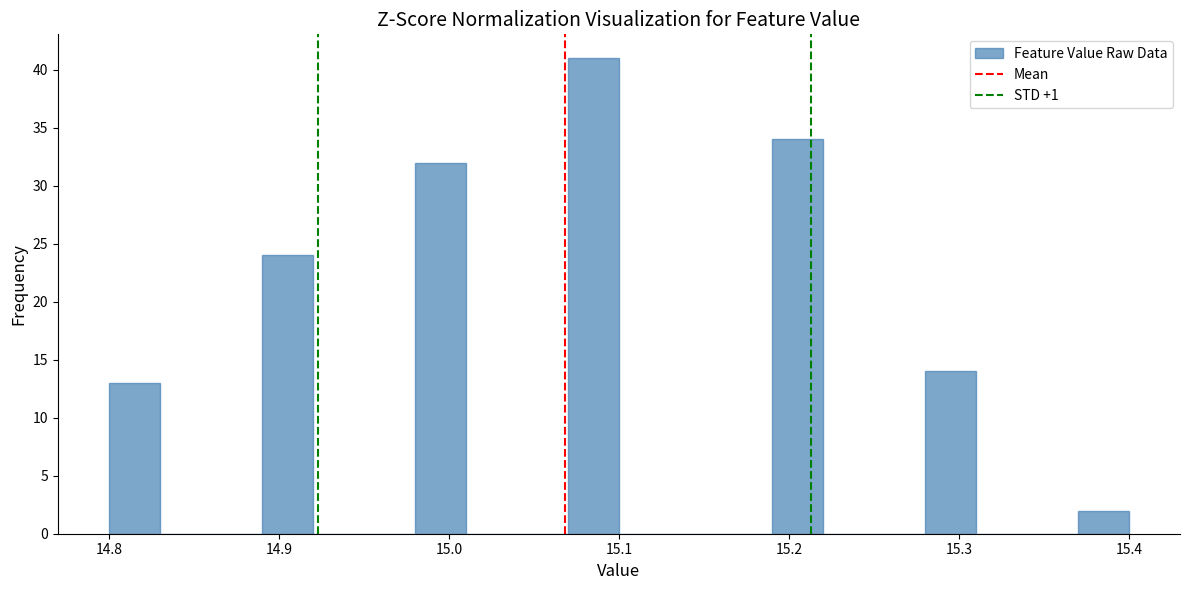

Read against the x-axis, roughly where is the centre of the tallest bar?

15.09